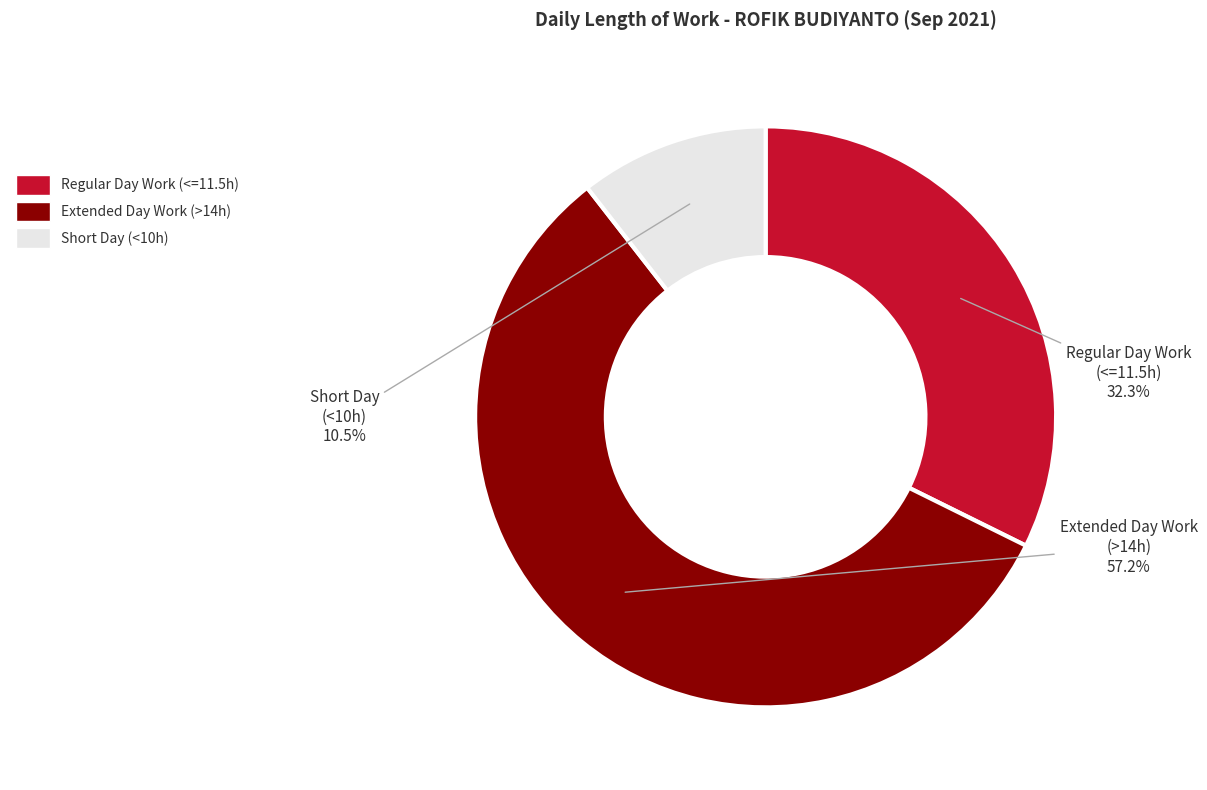

Is there any slice that represents more than half of the pie?

Yes